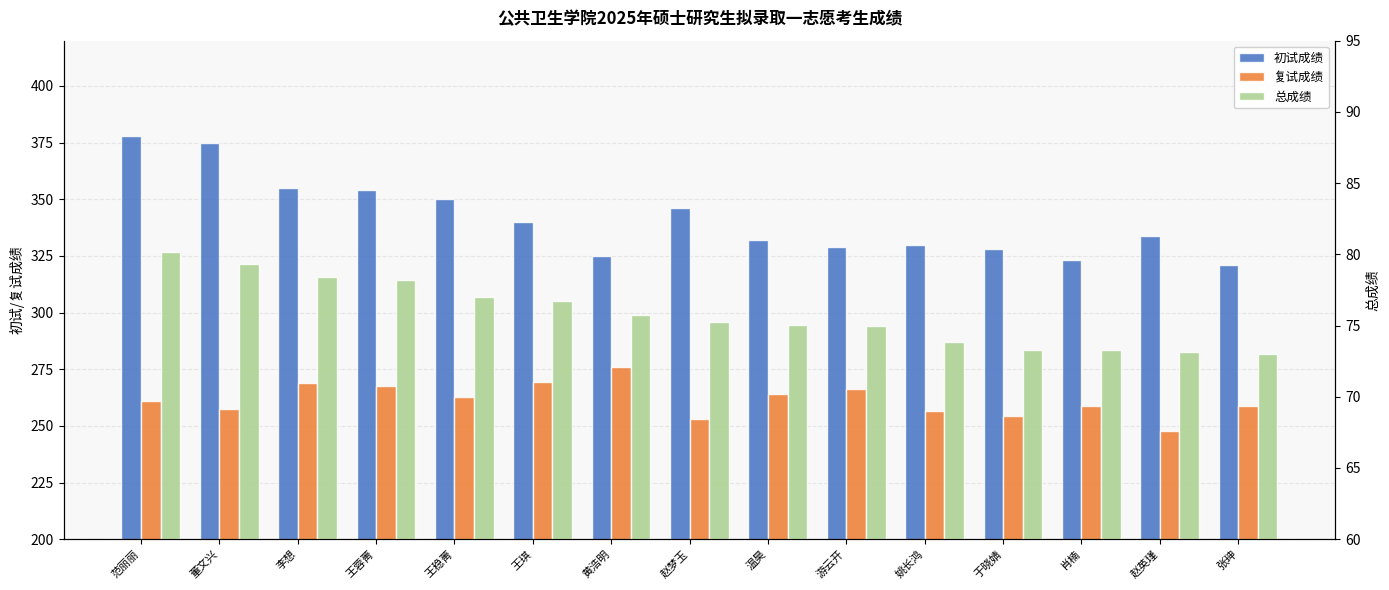

How many distinct data groups are displayed?

3